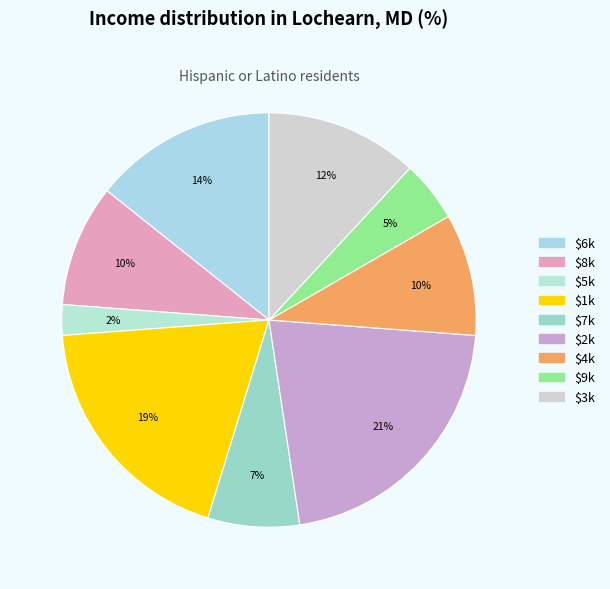

To the nearest percent, what is the average slice percentage?

11%